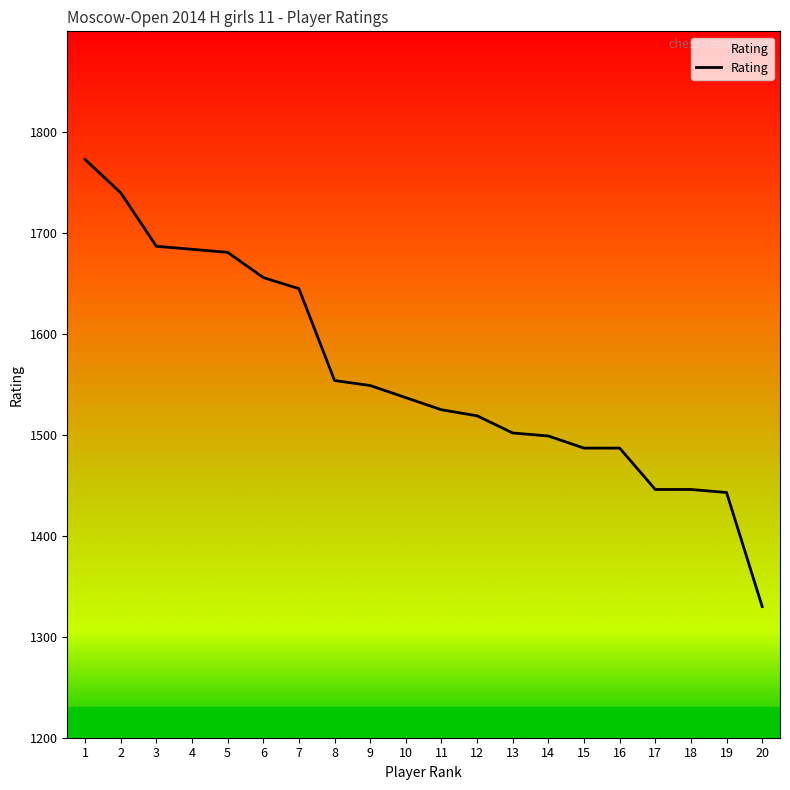

What is the change in value from 8 to 14?

-55